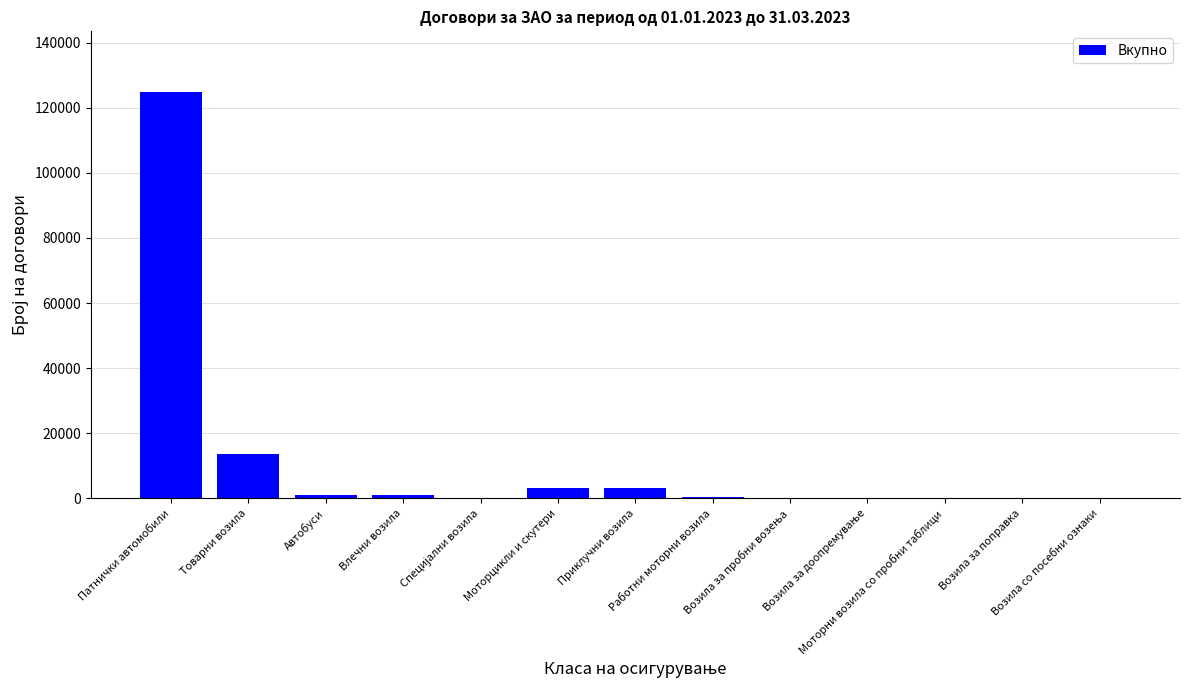

What is the maximum value shown in the chart?

124750